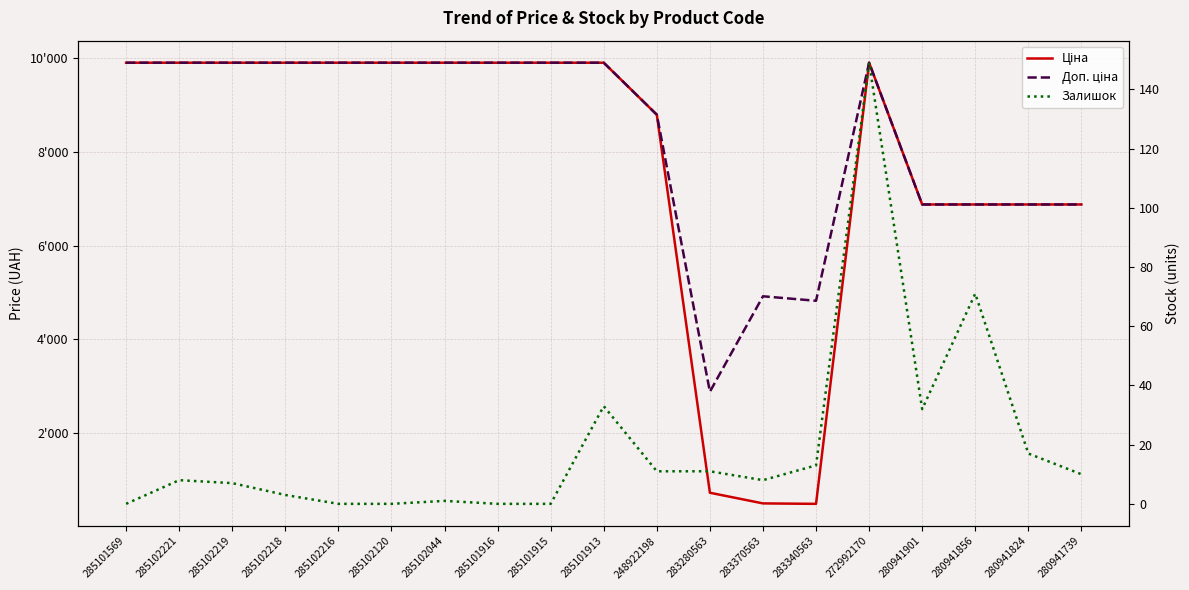

Which series has the largest total across all categories?

Доп. ціна